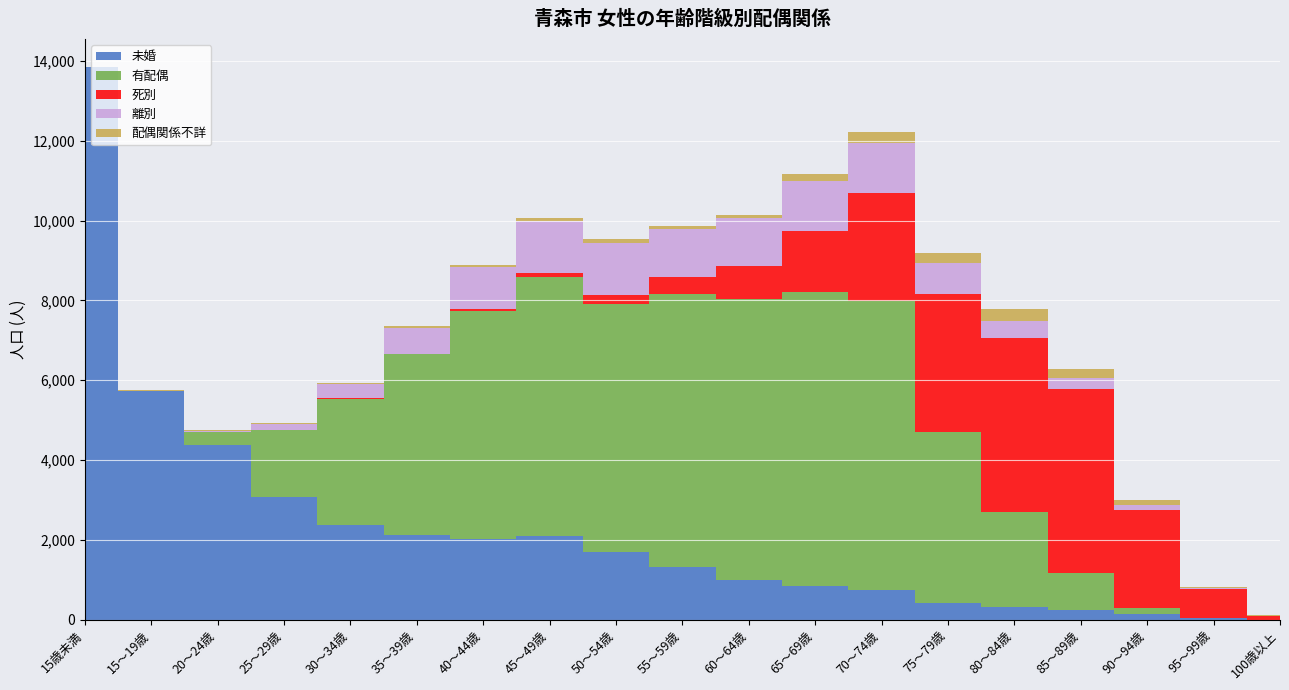

Where does the 有配偶 series first go above 3172?

35～39歳